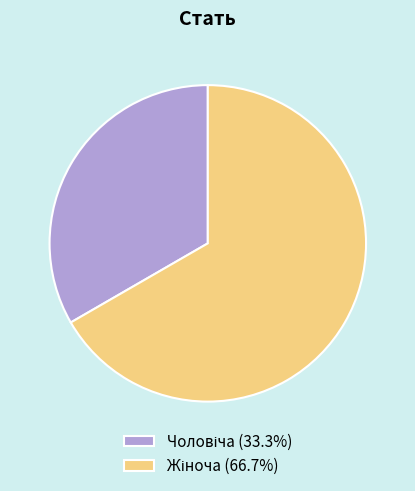

Is there any slice that represents more than half of the pie?

Yes